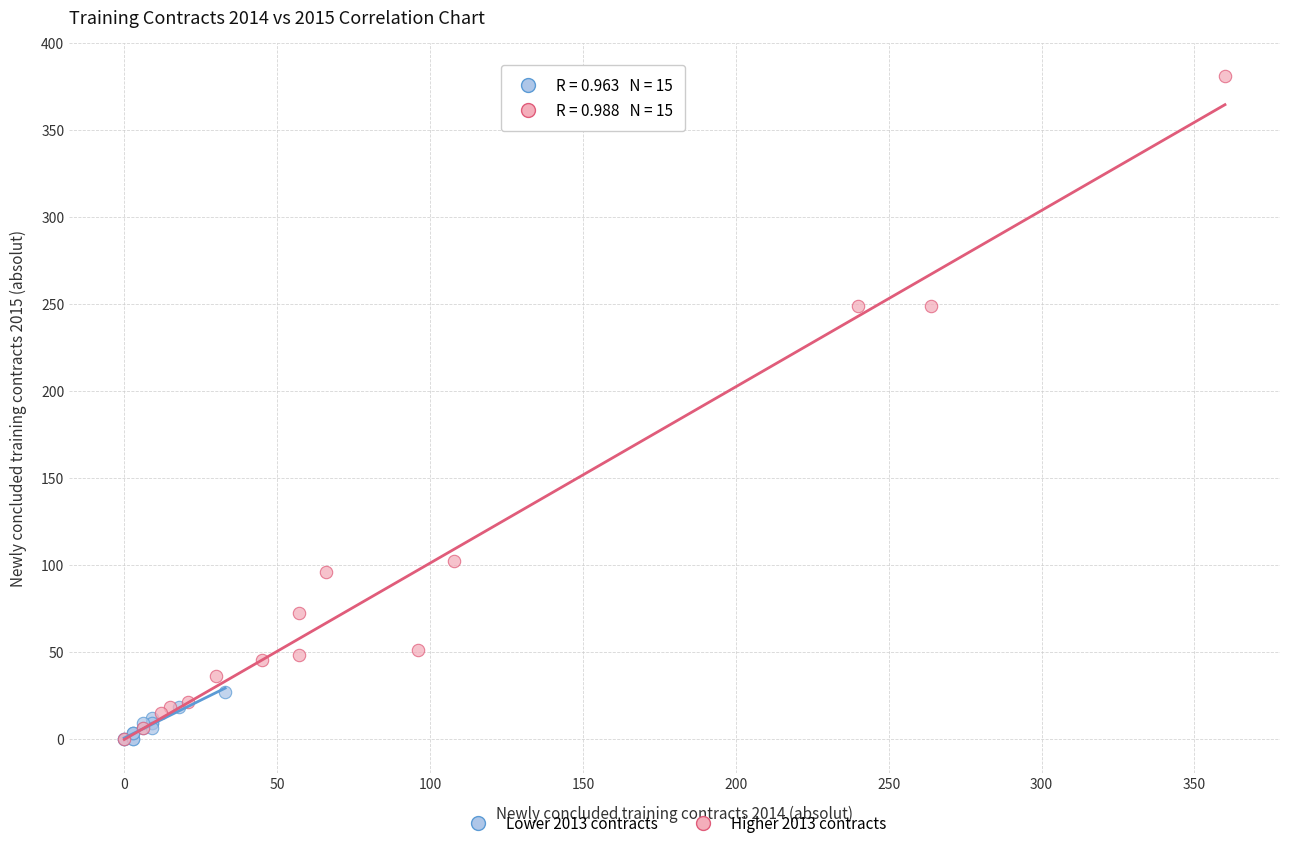

Which series contains the highest Y value?

Higher 2013 contracts